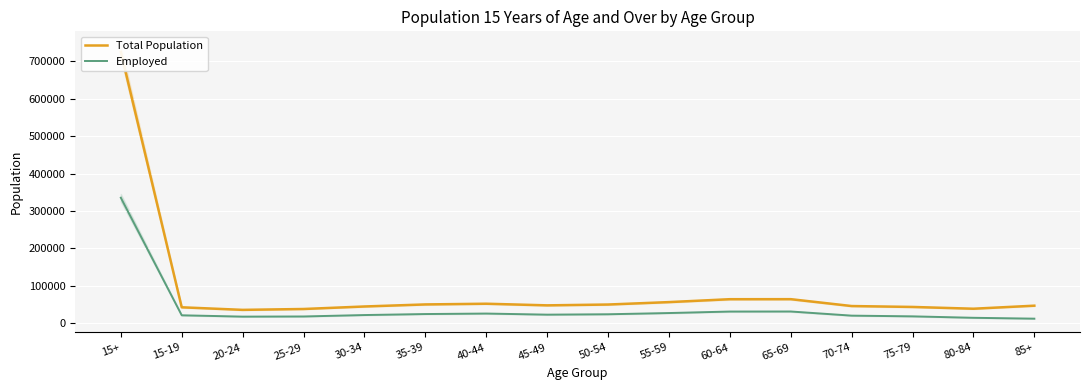

How many lines are shown in the chart?

2